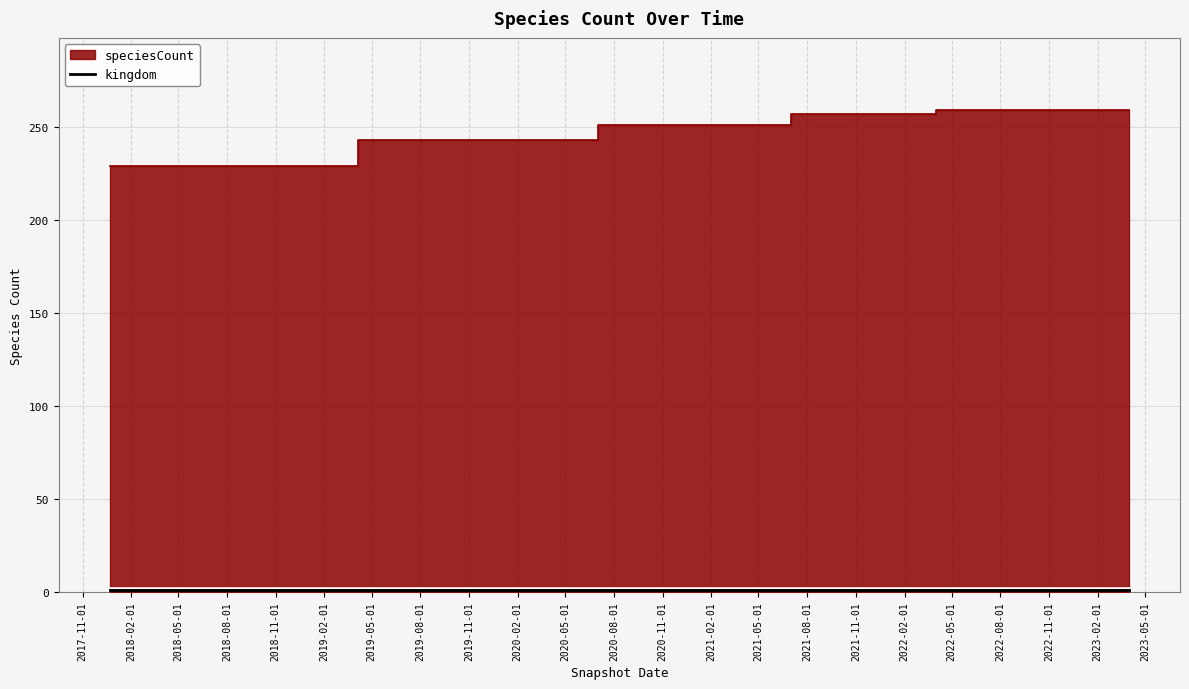

Does the chart have visible grid lines?

Yes